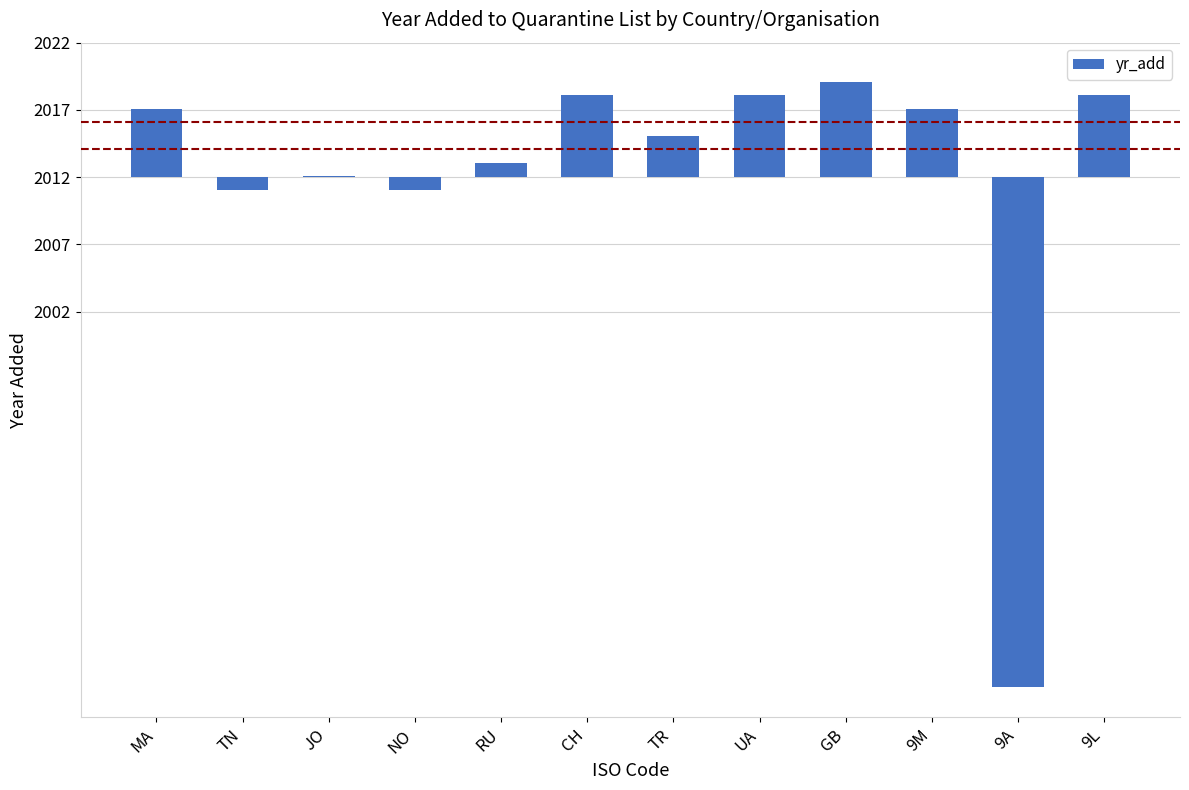

Reading left to right, list all the values displayed in this chart.

5.1	-0.9	0.1	-0.9	1.1	6.1	3.1	6.1	7.1	5.1	-37.9	6.1